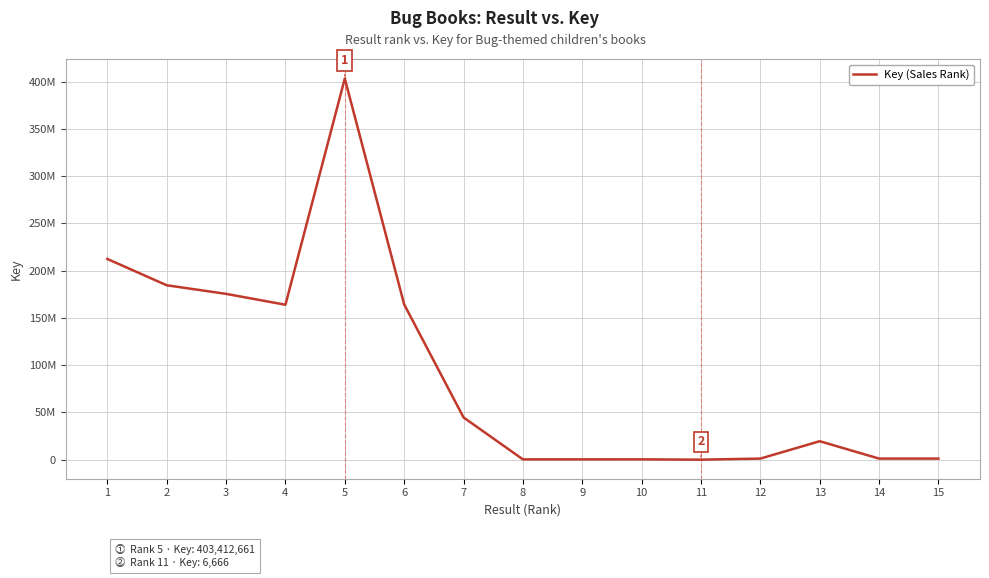

List the labels in order of value, largest first.

5, 1, 2, 3, 6, 4, 7, 13, 15, 14, 12, 10, 8, 9, 11